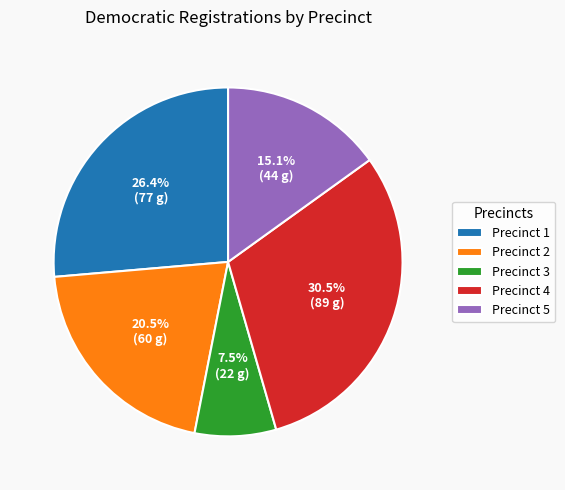

How many slices are in this pie chart?

5